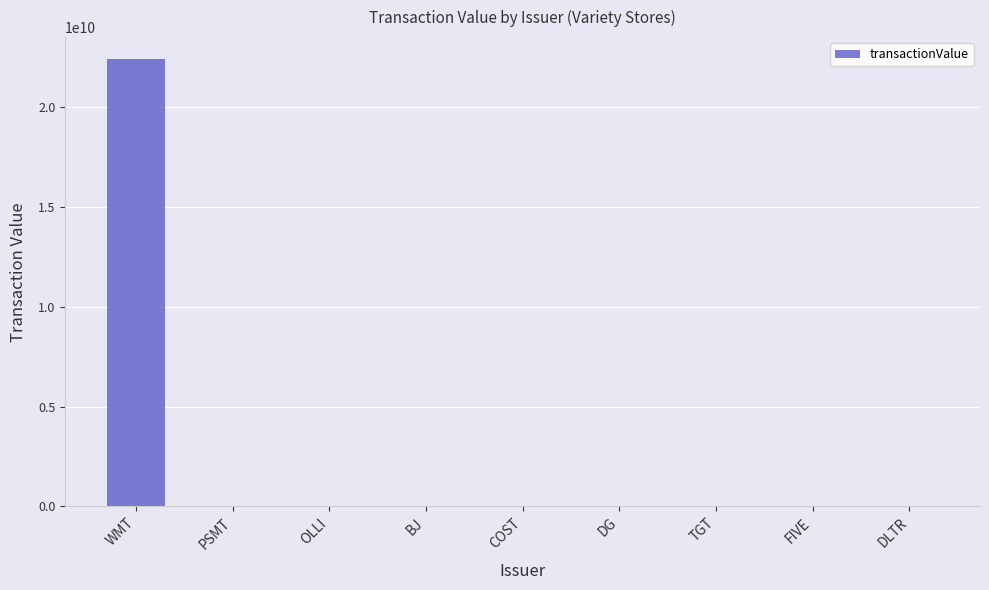

What is the difference between the values at WMT and DG?

22371028909